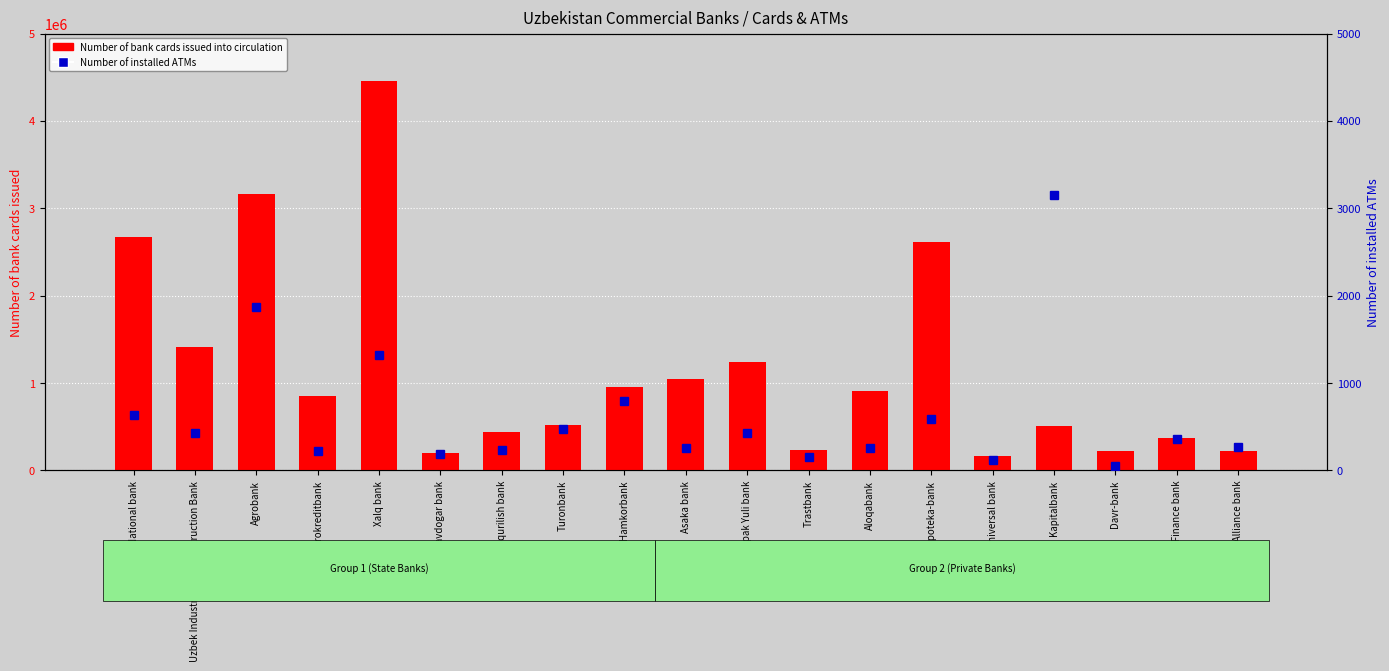

What is the label of the 14th bar from the left?

Ipoteka-bank